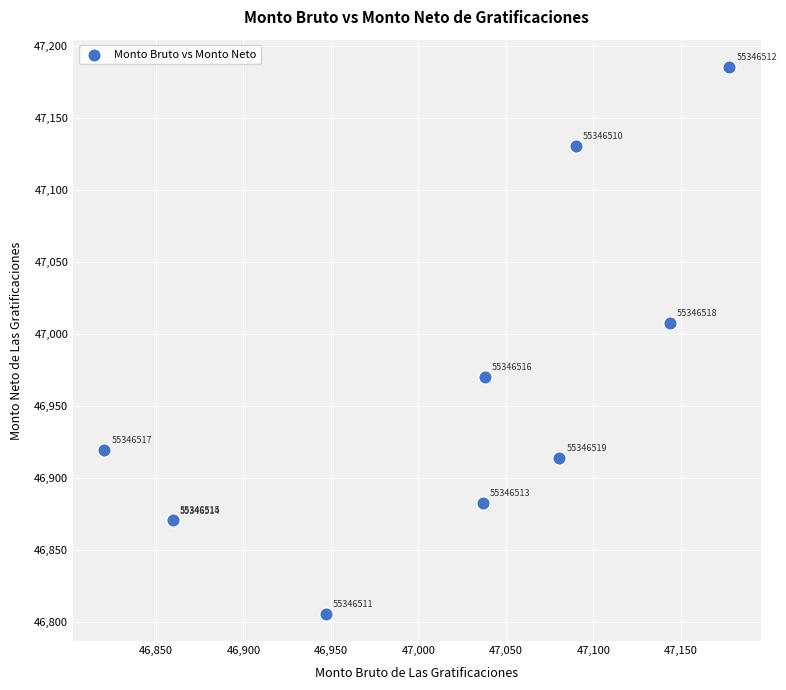

What Y value in the scatter plot is closest to 46995?

47007.2